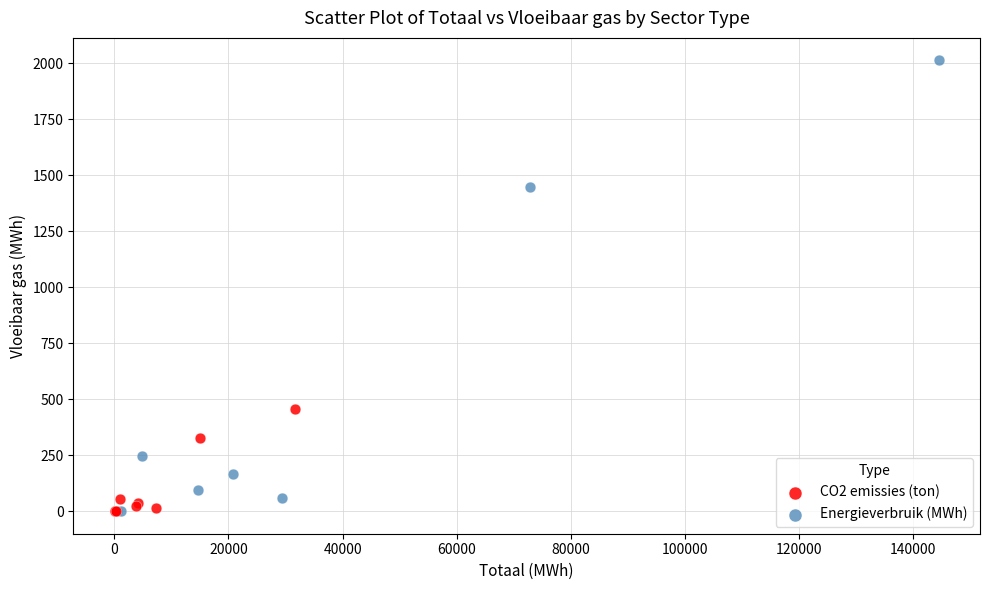

Which series reaches the maximum Y coordinate?

Energieverbruik (MWh)